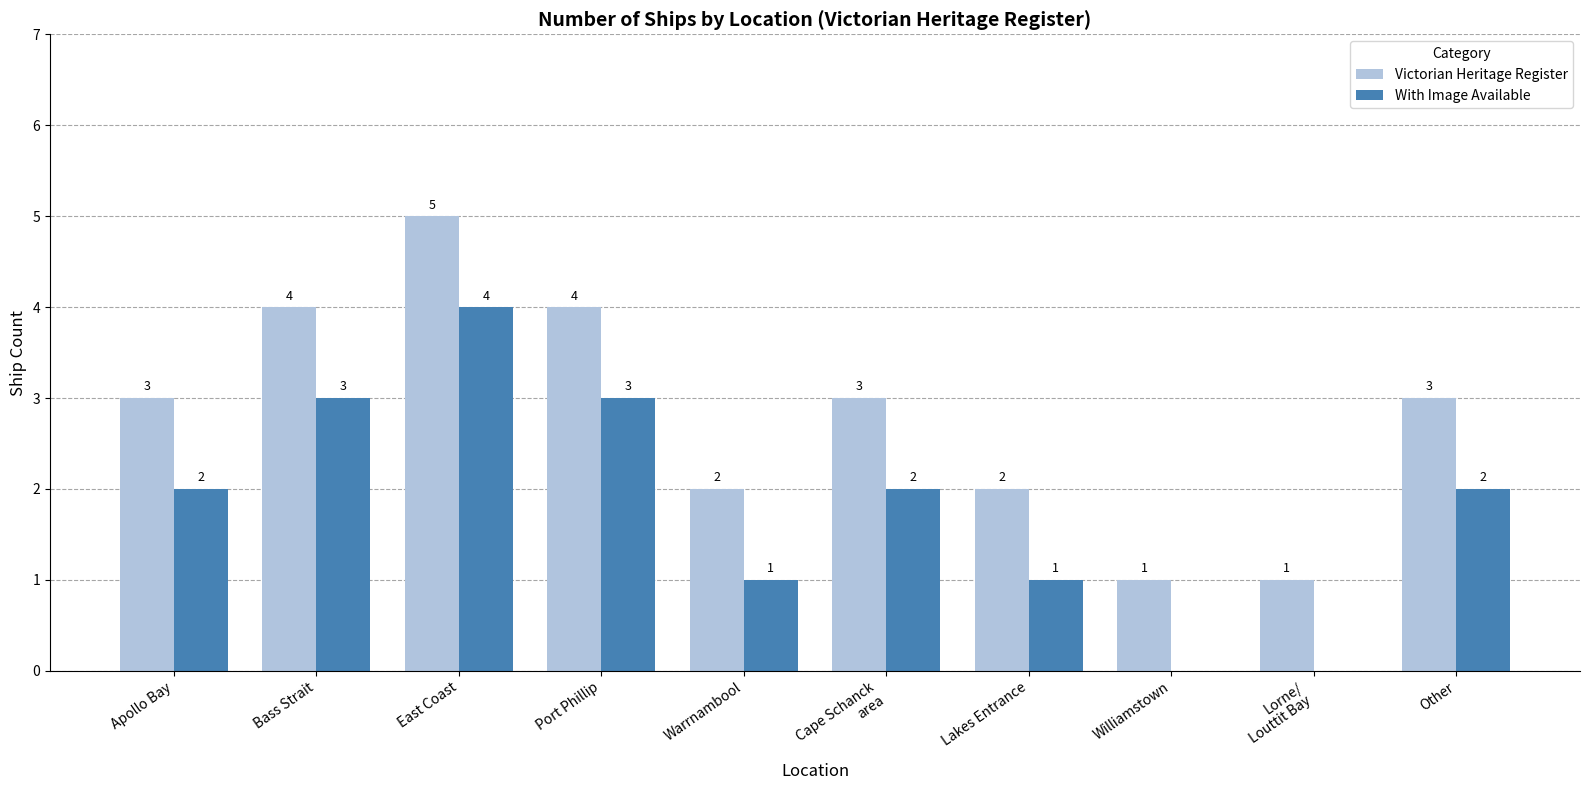

The value of With Image Available at Lakes Entrance is 2. True or false?

False